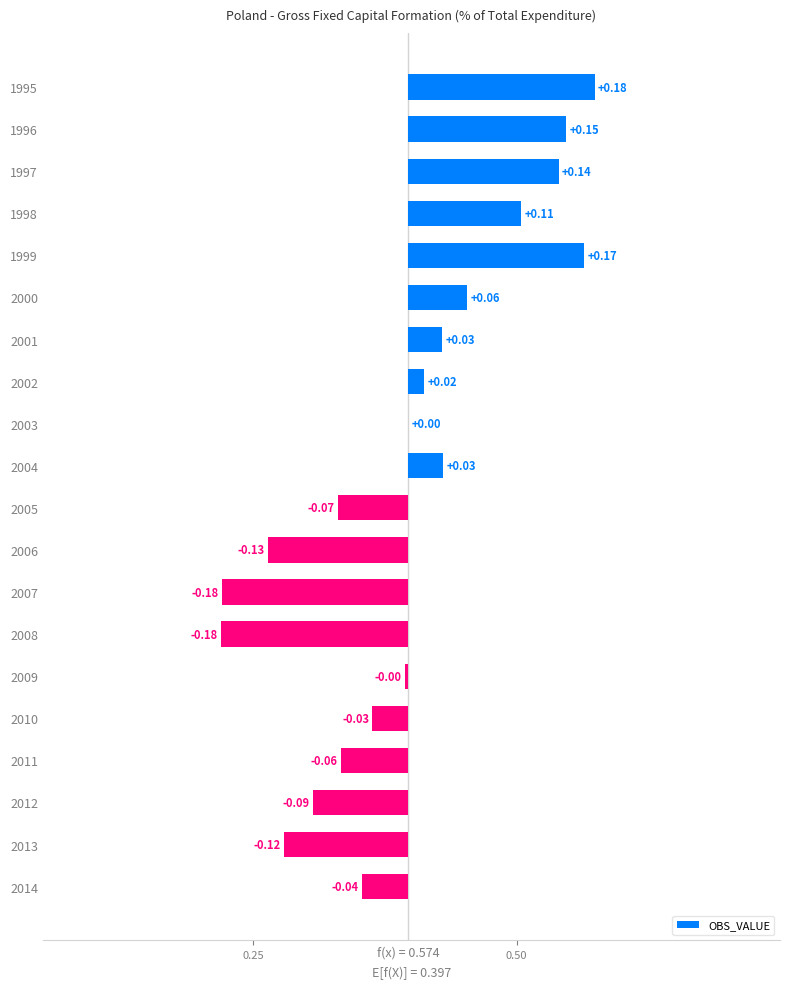

True or false: the data shows 0.0 at 2001.

False